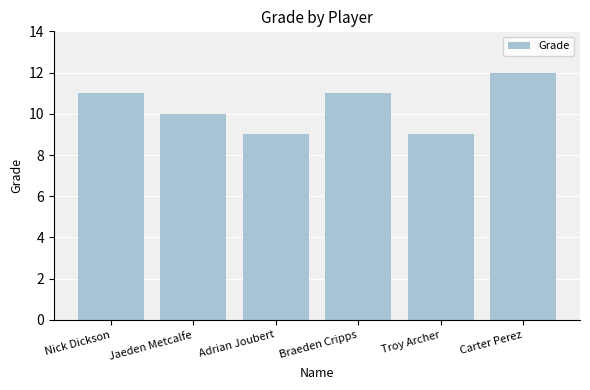

Reading right to left, extract all data points from this chart.

Carter Perez=12	Troy Archer=9	Braeden Cripps=11	Adrian Joubert=9	Jaeden Metcalfe=10	Nick Dickson=11